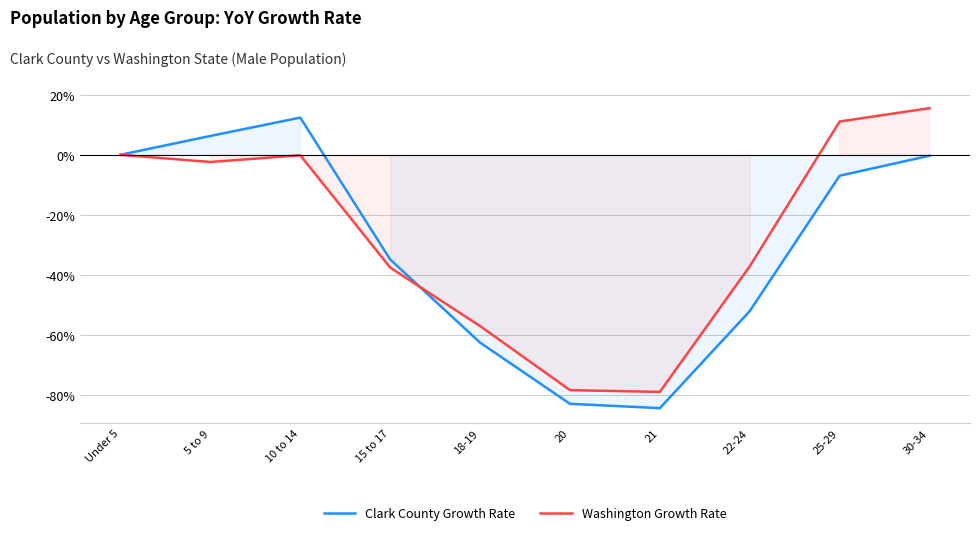

Which series changed the most between Under 5 and 18-19?

Clark County Growth Rate